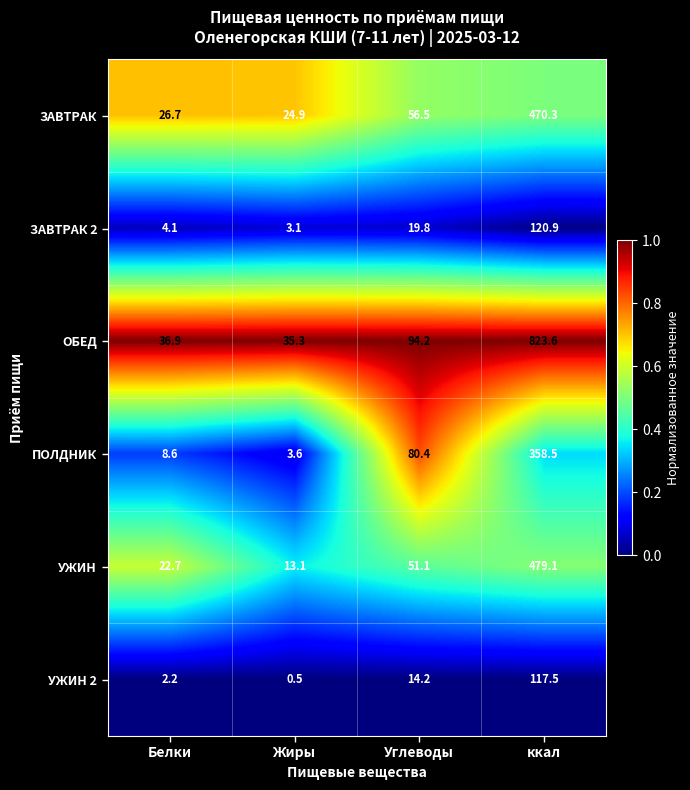

What is the spread (max minus min) of values at ккал?

706.1